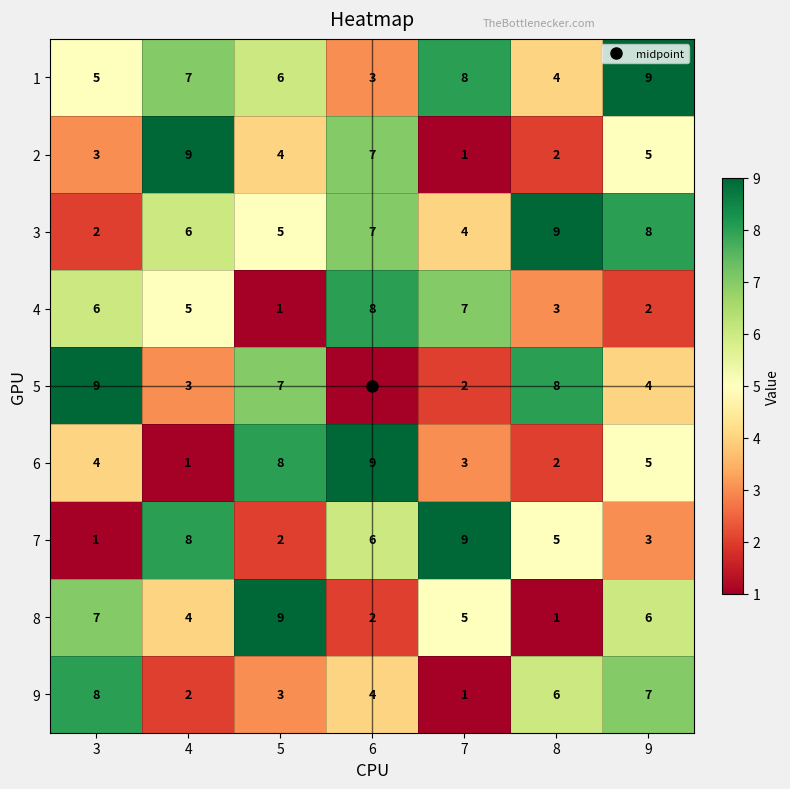

The 3 series shows 3 at 5. True or false?

False